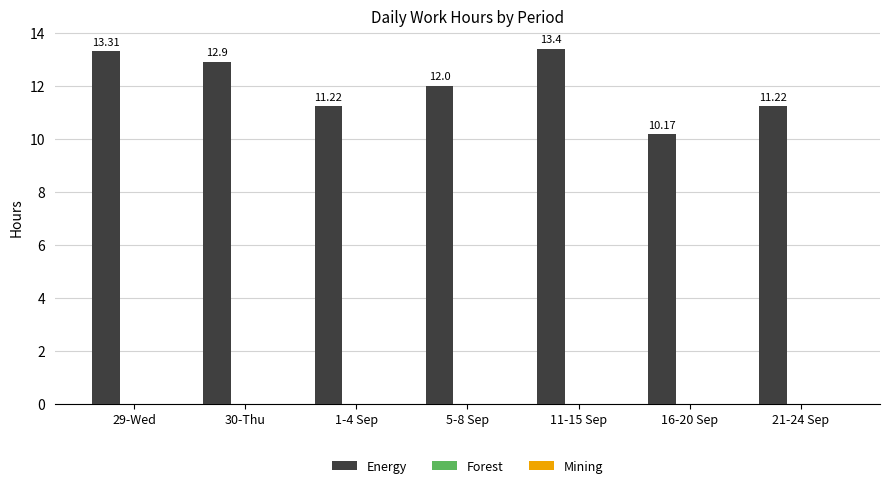

Approximately how many times larger is the value at 16-20 Sep compared to 29-Wed?

0.8